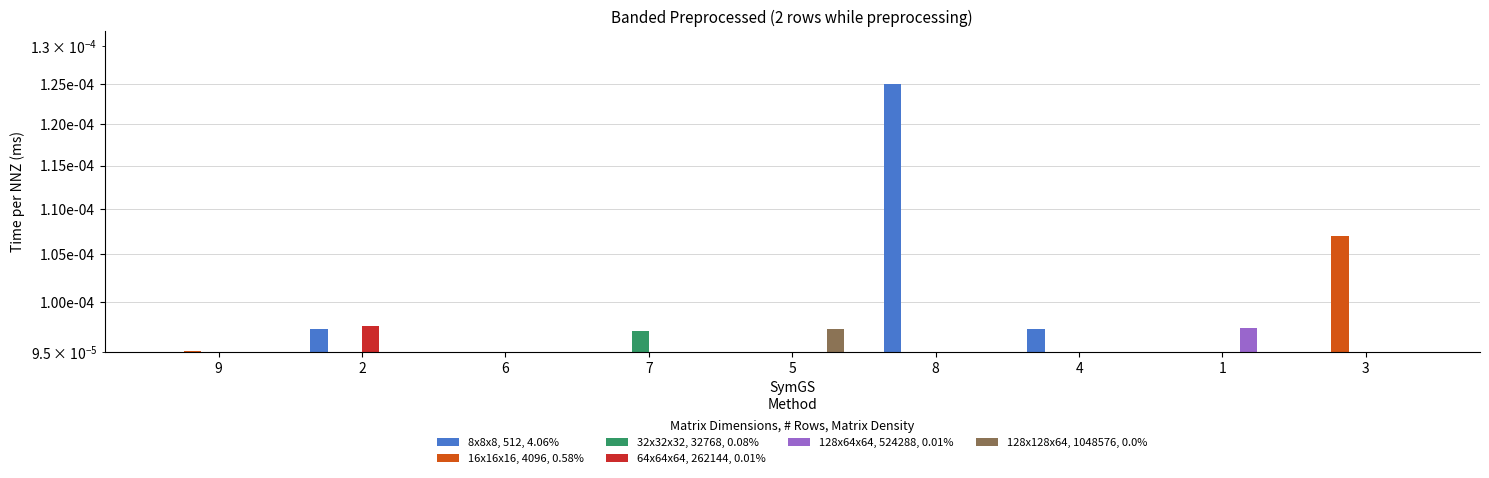

At 2, list the series in order from largest to smallest.

64x64x64, 262144, 0.01%, 8x8x8, 512, 4.06%, 128x64x64, 524288, 0.01%, 32x32x32, 32768, 0.08%, 16x16x16, 4096, 0.58%, 128x128x64, 1048576, 0.0%